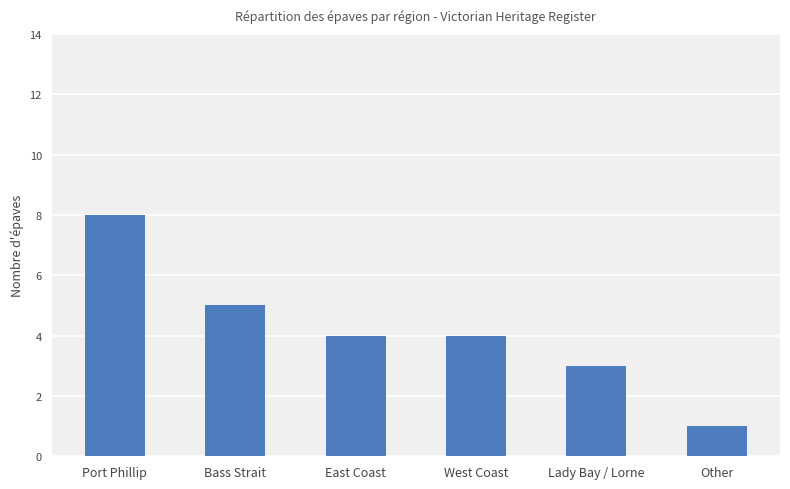

Between Other and East Coast, which is larger?

East Coast